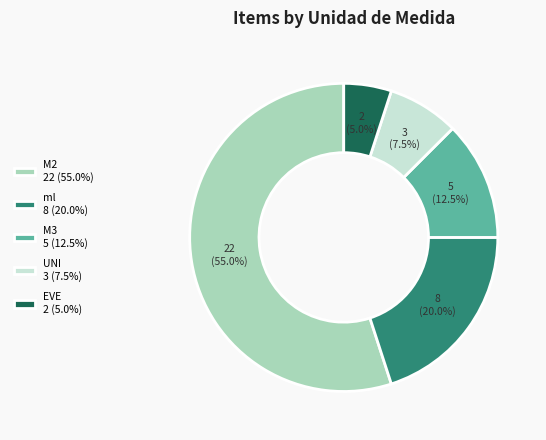

Count the number of slices in the pie.

5